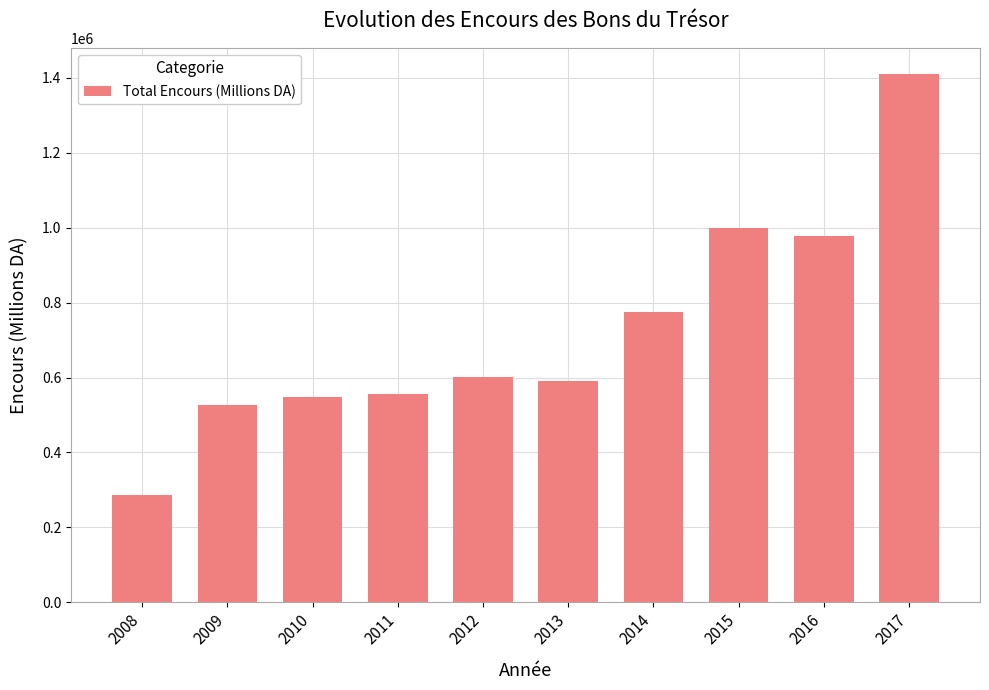

True or false: the data shows 421071 at 2016.

False